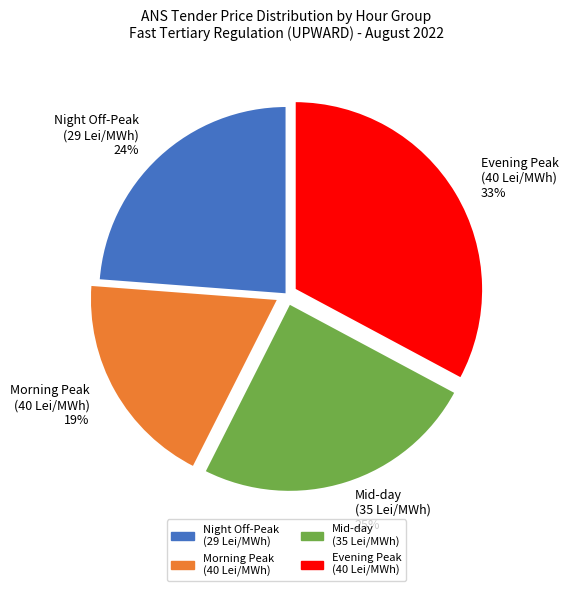

How many segments does this pie chart have?

4